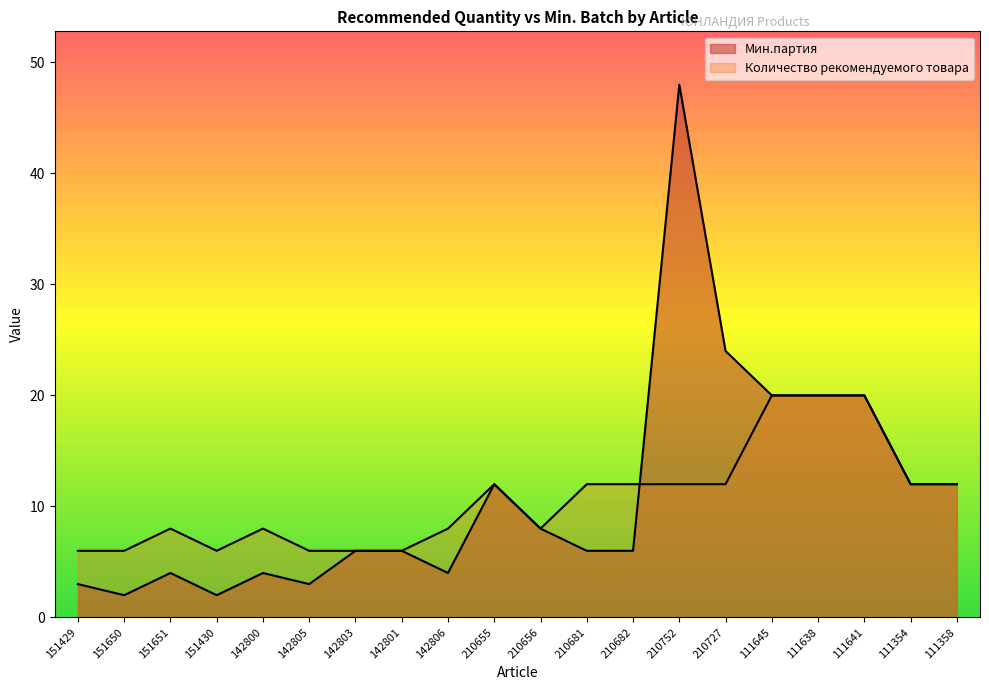

What is the label of the 9th point from the right?

210681